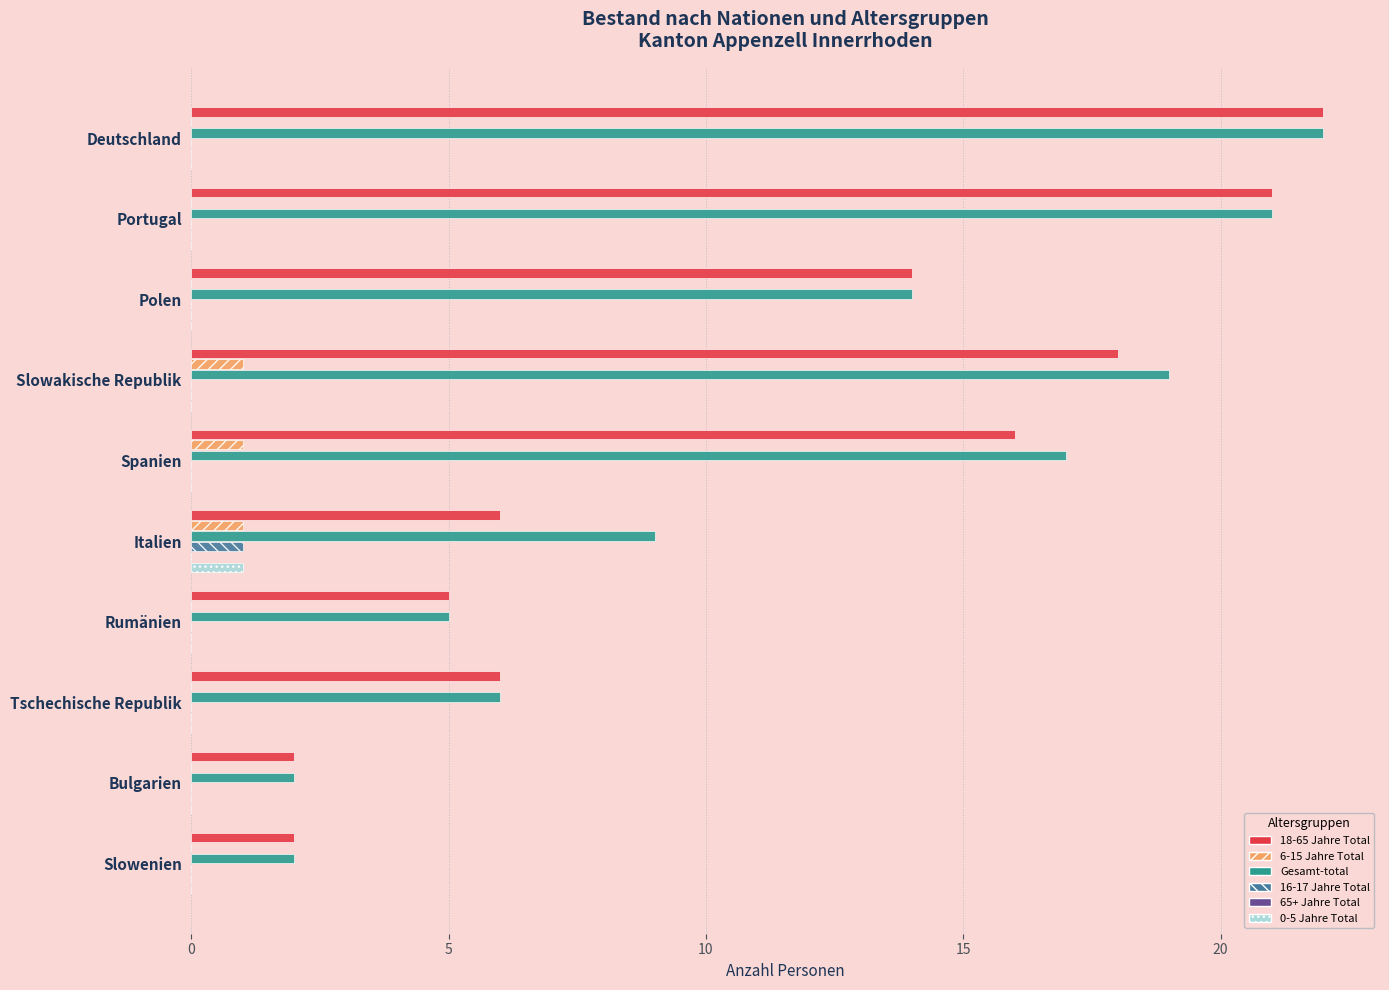

Is it true that 18-65 Jahre Total equals 29.7 at Portugal?

False